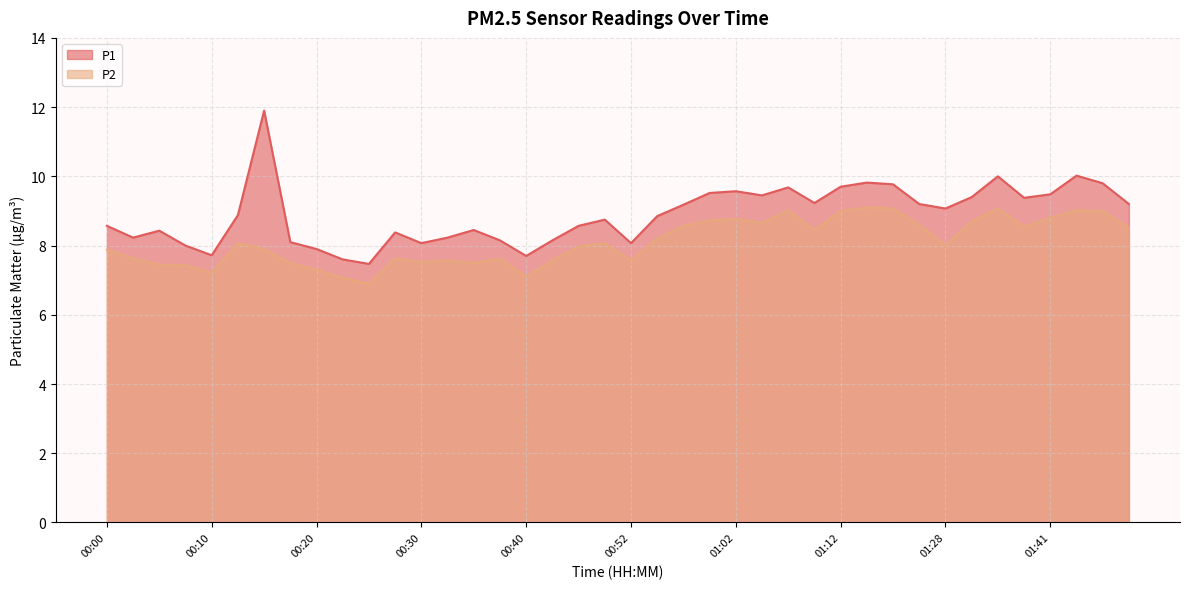

What is the value of the P2 point at the 32nd from the left?

8.6